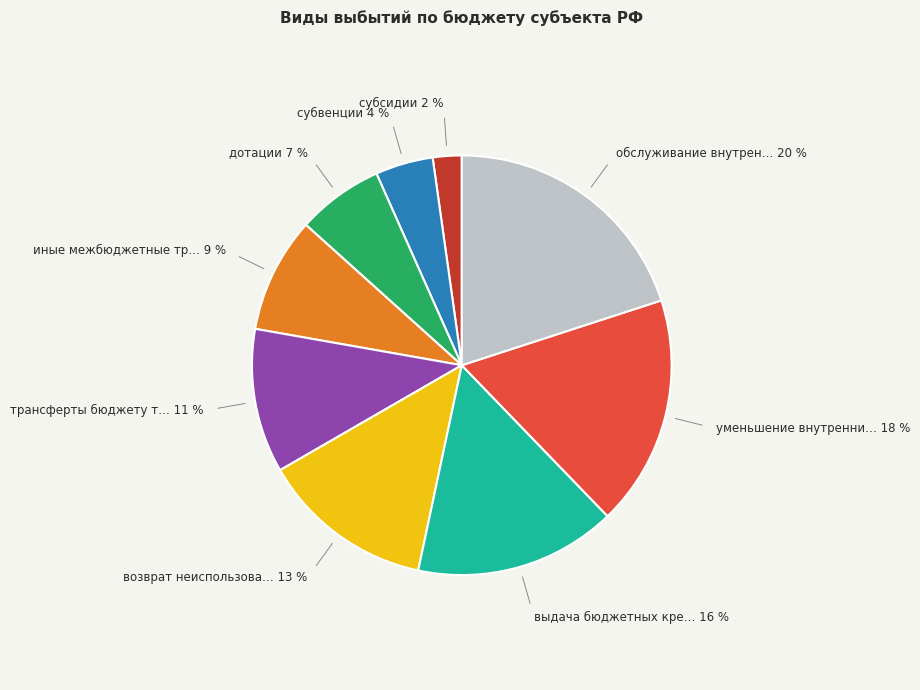

Does any single category account for the majority?

No